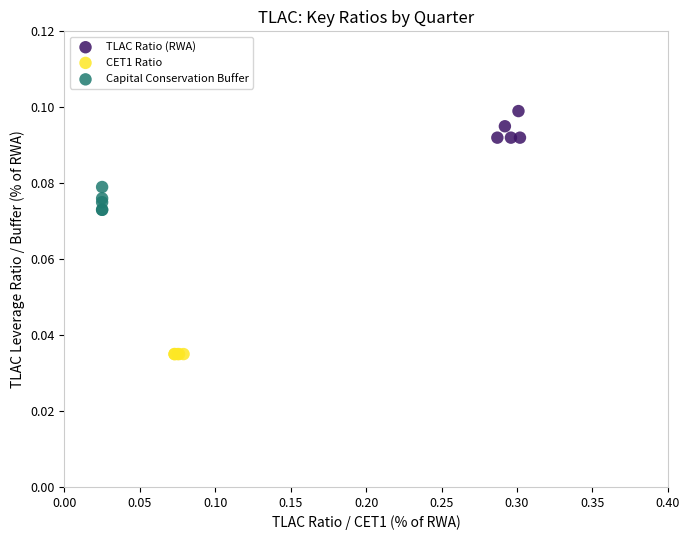

What are all the series names shown in the legend?

TLAC Ratio (RWA), CET1 Ratio, Capital Conservation Buffer